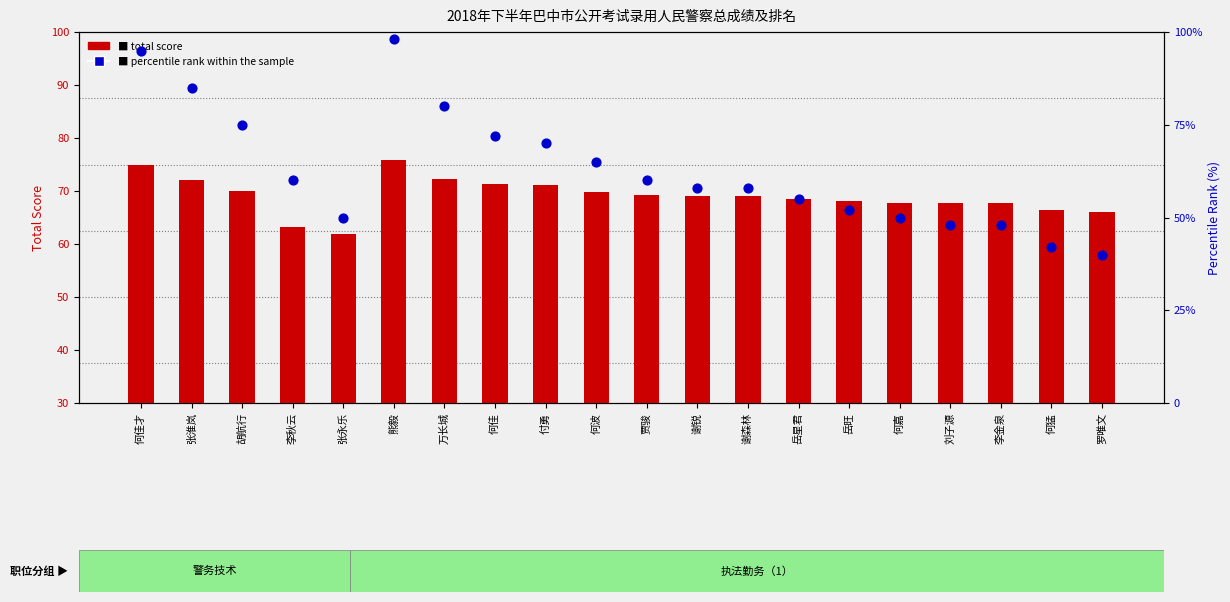

Which series contains the highest Y value?

percentile rank